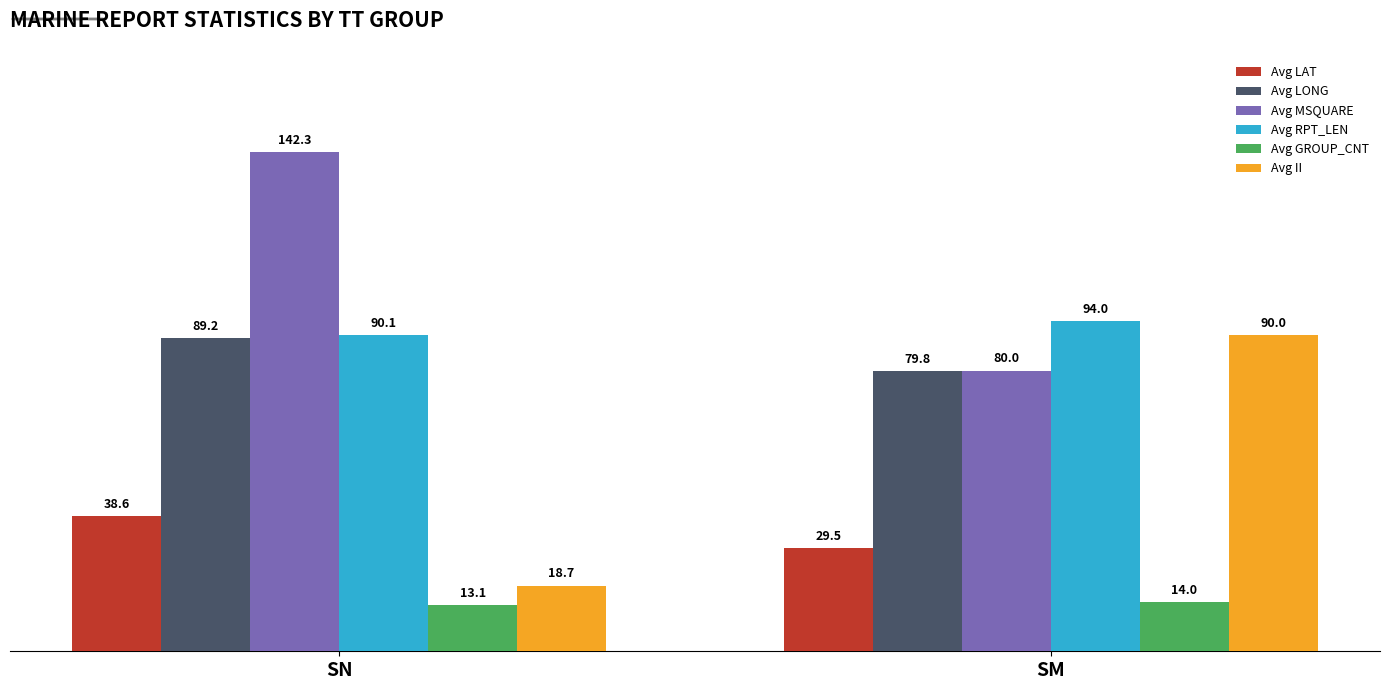

True or false: Avg LAT has a value of 19.9 at SM.

False